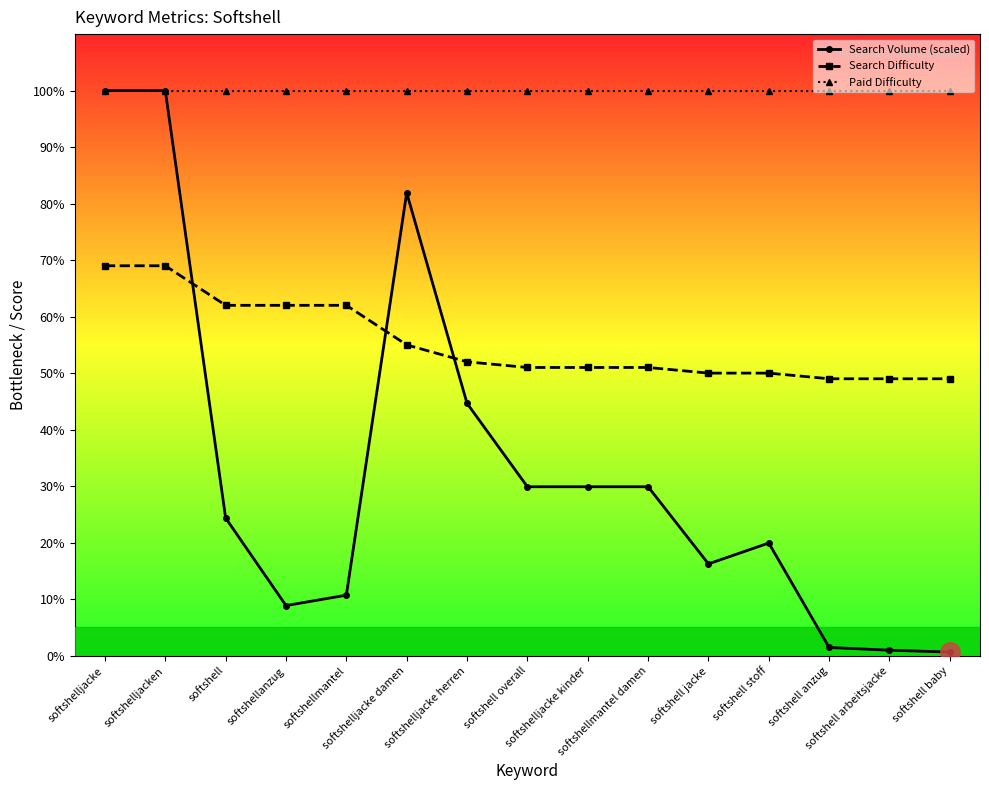

What is the approximate value of Paid Difficulty at softshell overall?

100.0